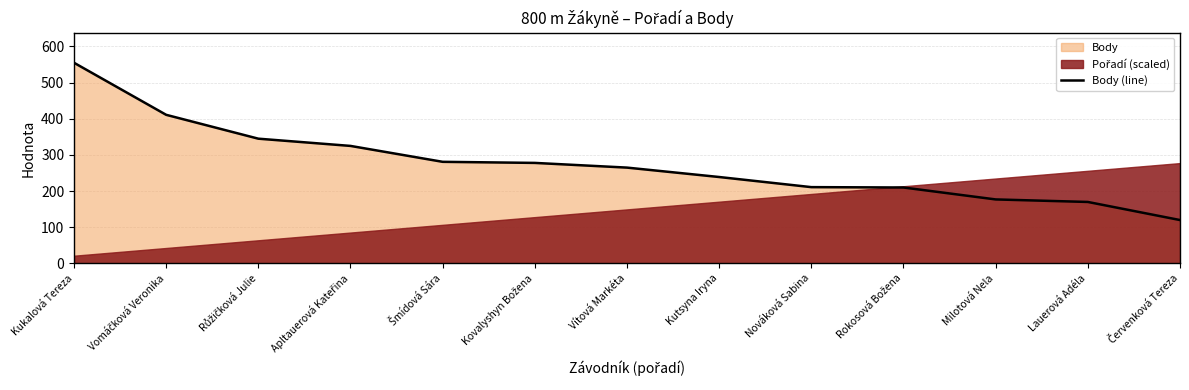

Is it true that the value at Lauerová Adéla is 170?

True